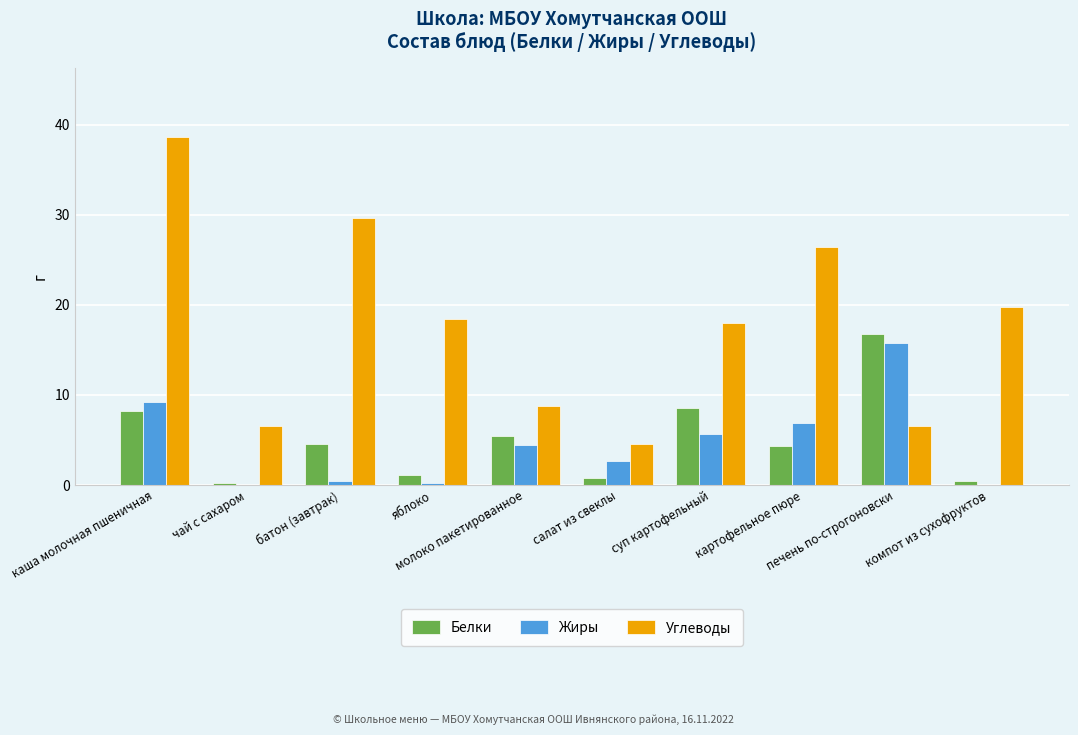

Does the chart contain stacked bars?

No